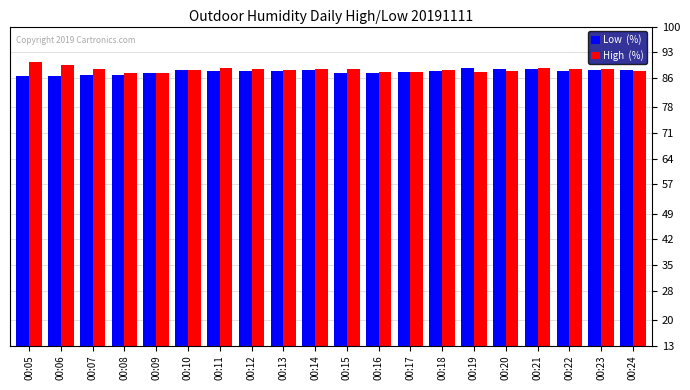

Are the bars grouped side by side (vs. stacked)?

Yes